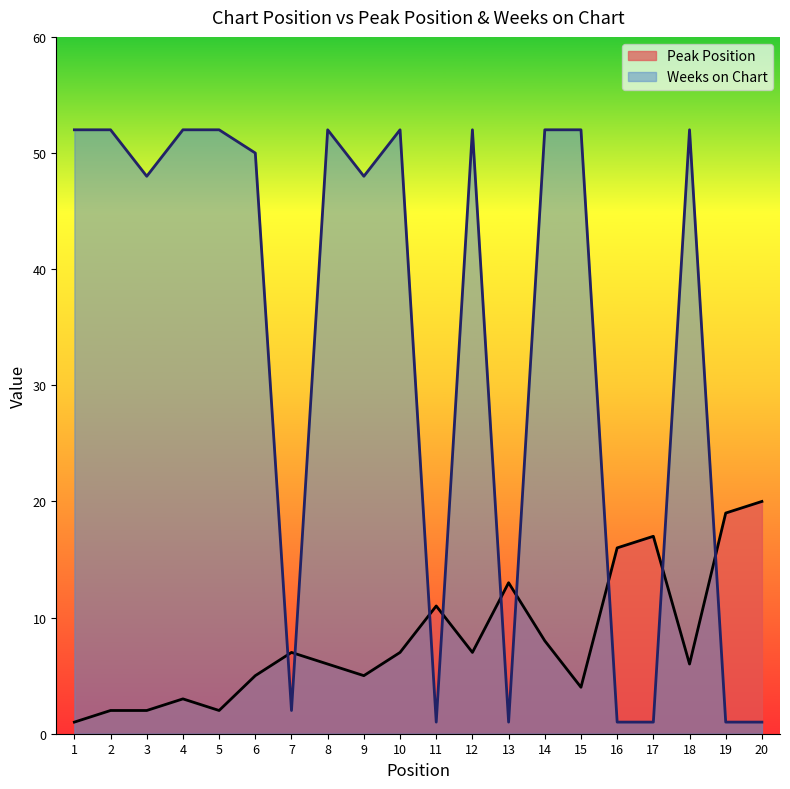

Which series has the largest total across all categories?

Weeks on Chart